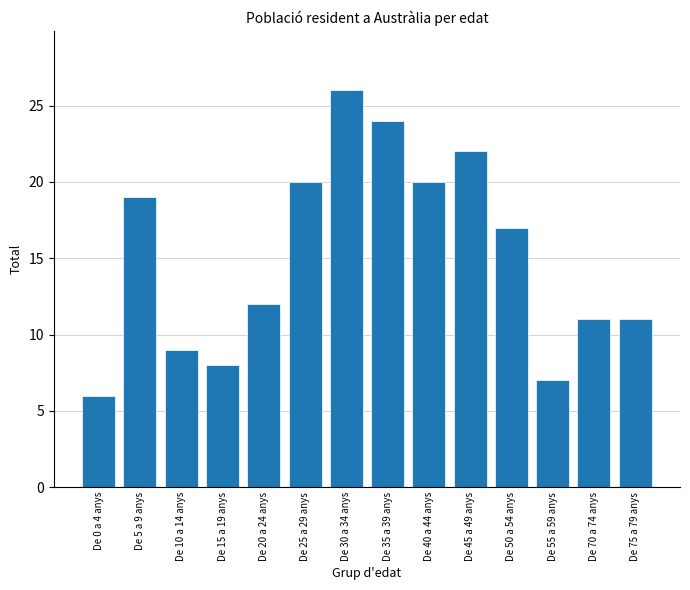

What position from the left is De 5 a 9 anys?

2